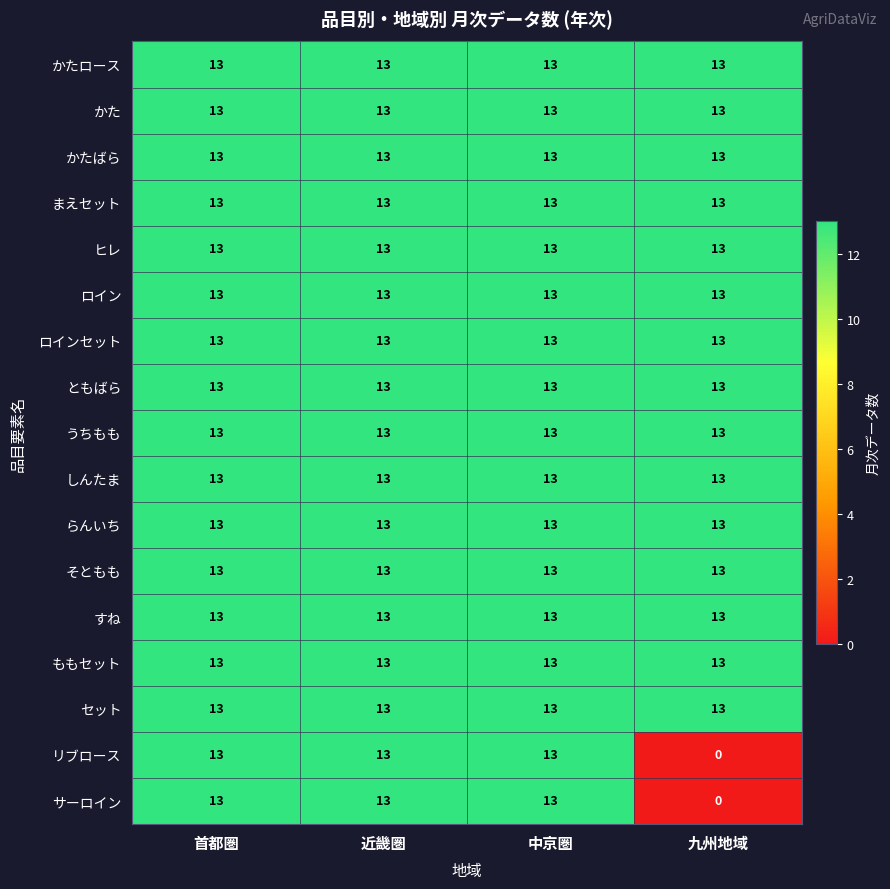

Read the まえセット value at 九州地域.

13